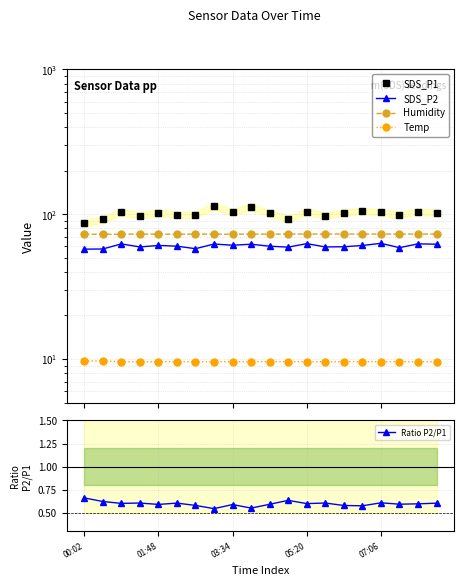

What are all the series names shown in the legend?

SDS_P1, SDS_P2, Humidity, Temp, Ratio P2/P1